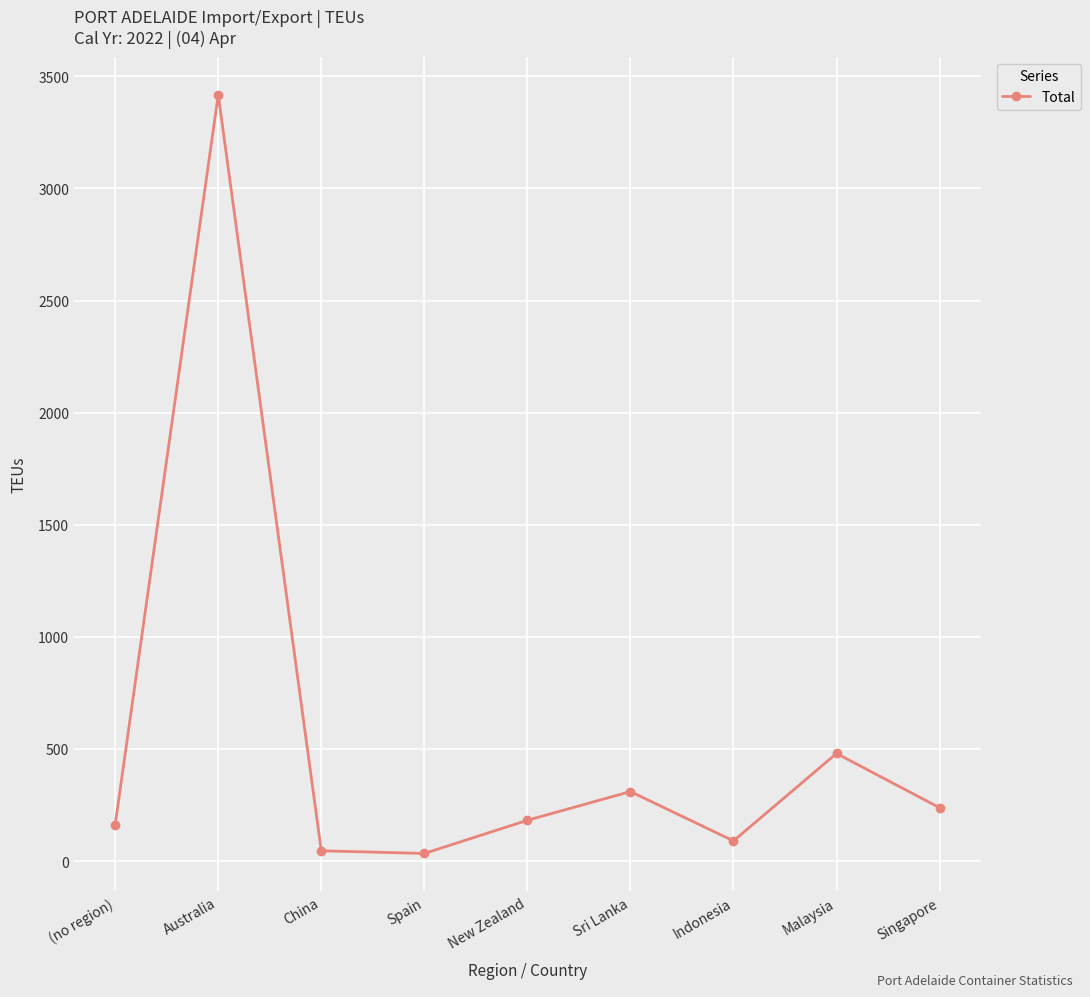

At which label does the data first exceed 182?

Australia